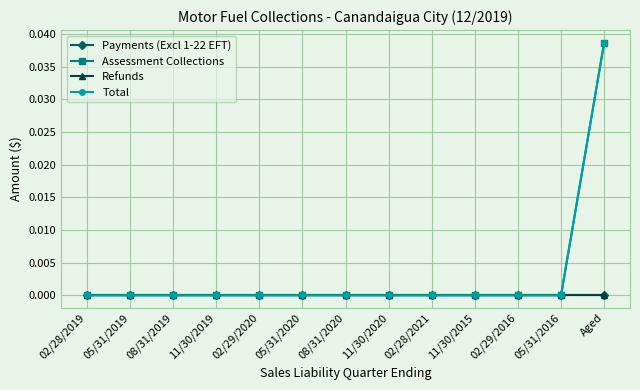

Does the chart display data point markers on the line(s)?

Yes